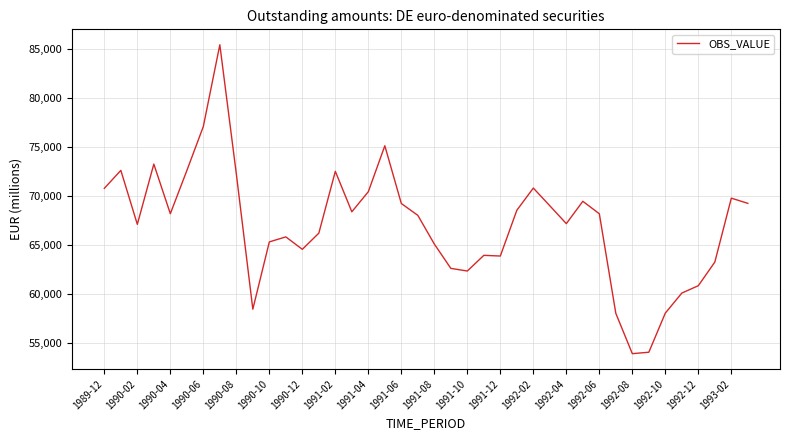

Does the chart display data point markers on the line(s)?

No